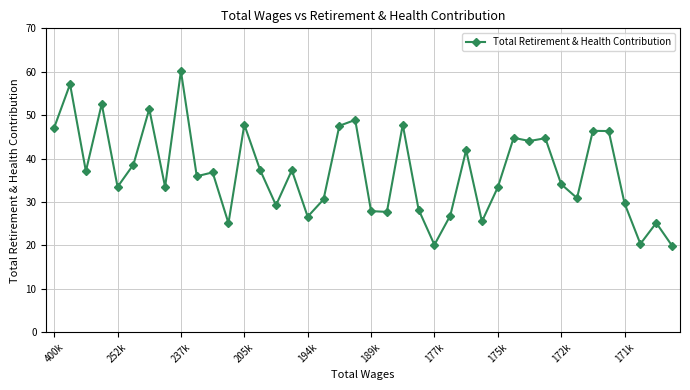

Is this an area chart (filled region under the line)?

No